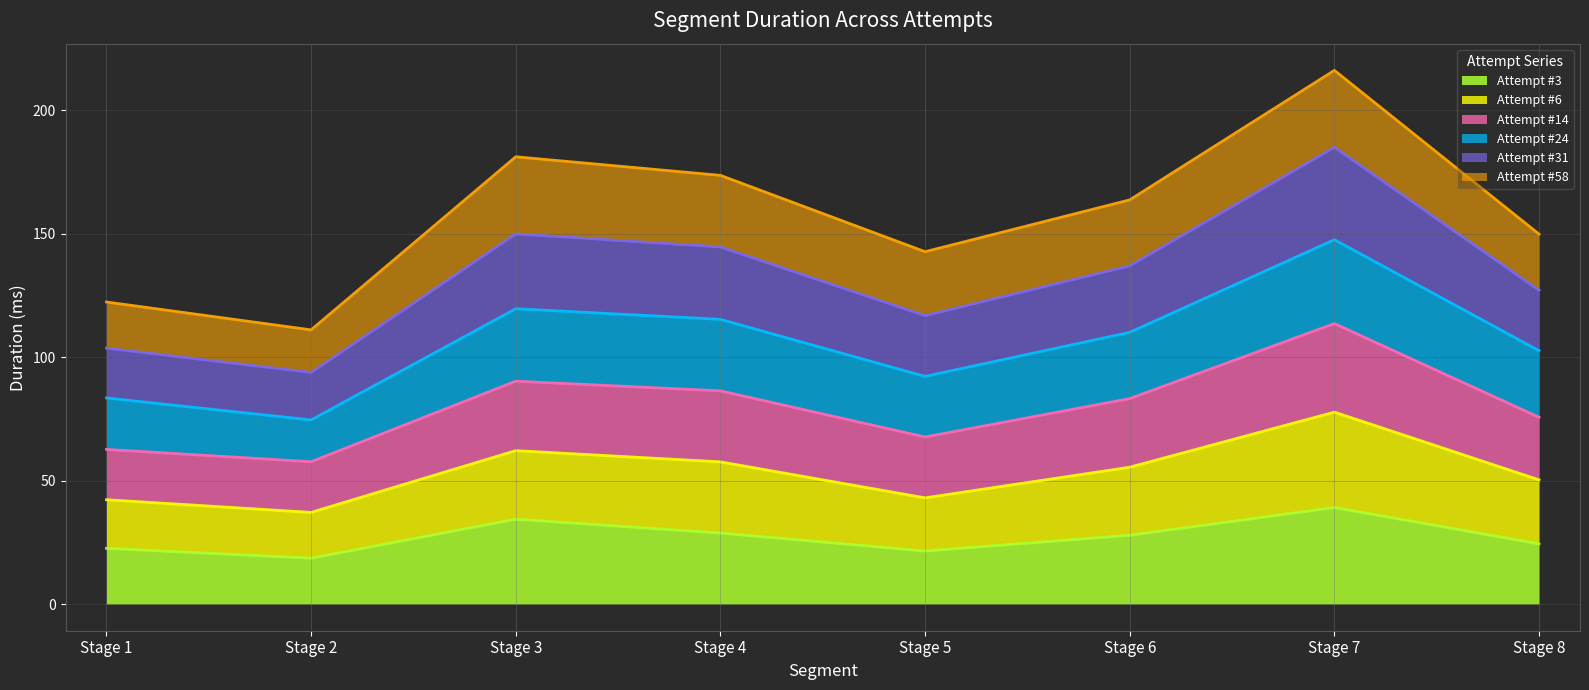

What is the total value across all series at Stage 2?

111.0